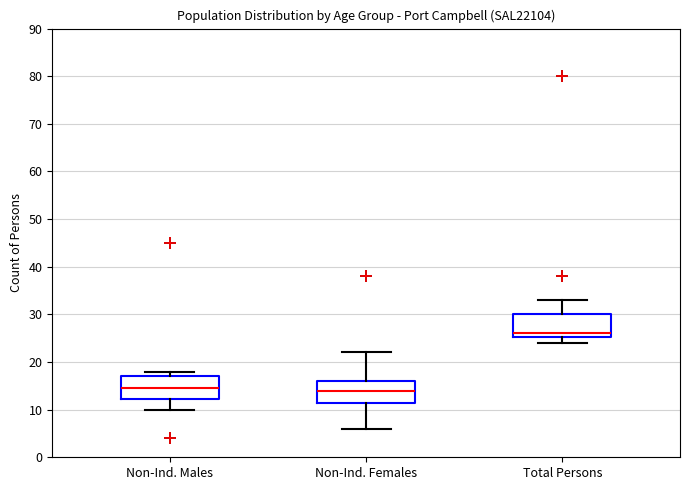

Where is the lower edge of the box for Total Persons on the y-axis? The values are not printed on the chart, so give them approximately, as read against the axis.

25